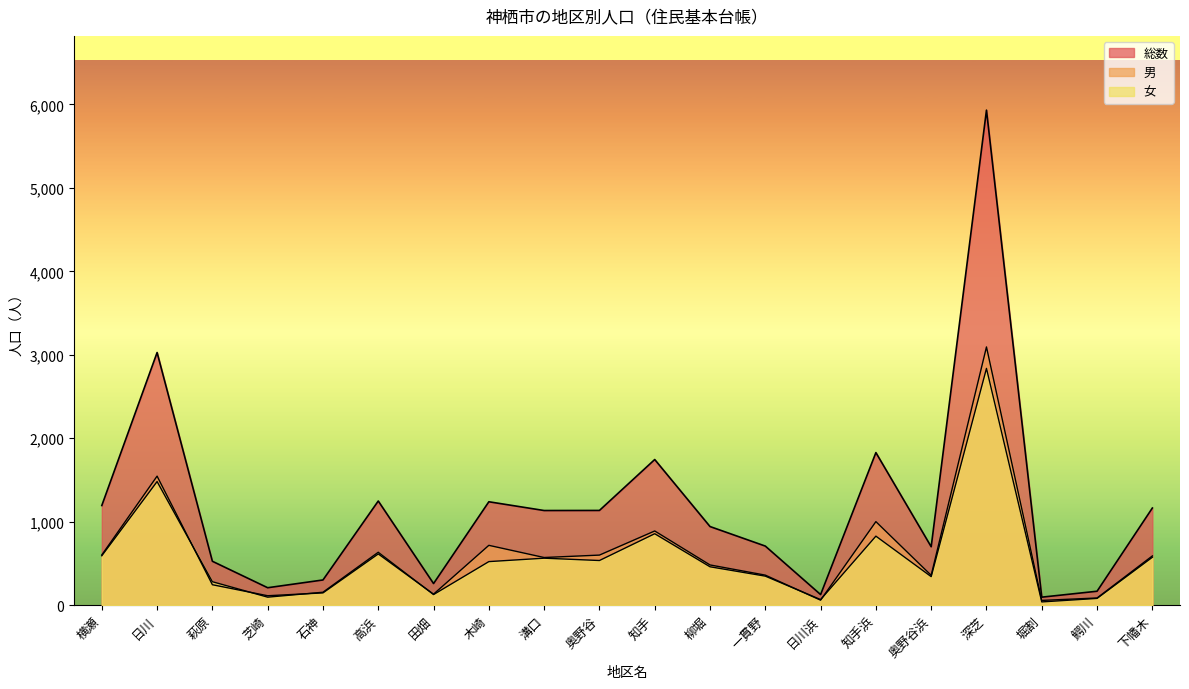

True or false: 女 and 総数 cross at least once.

False